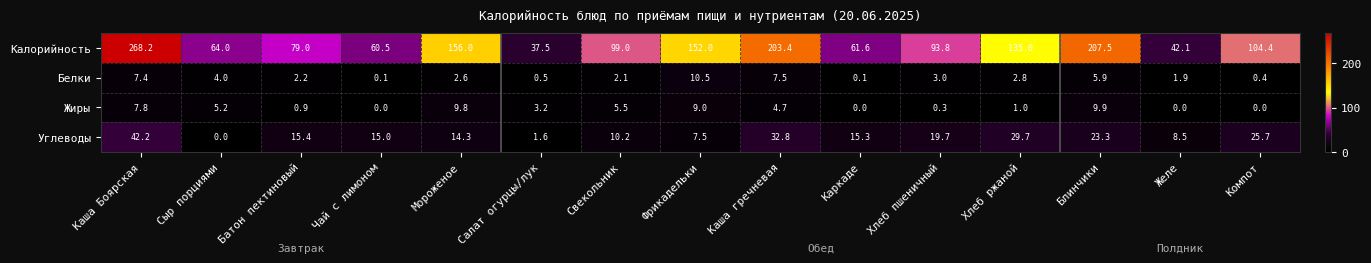

What is the difference between the maximum and minimum values in the Жиры series?

9.9